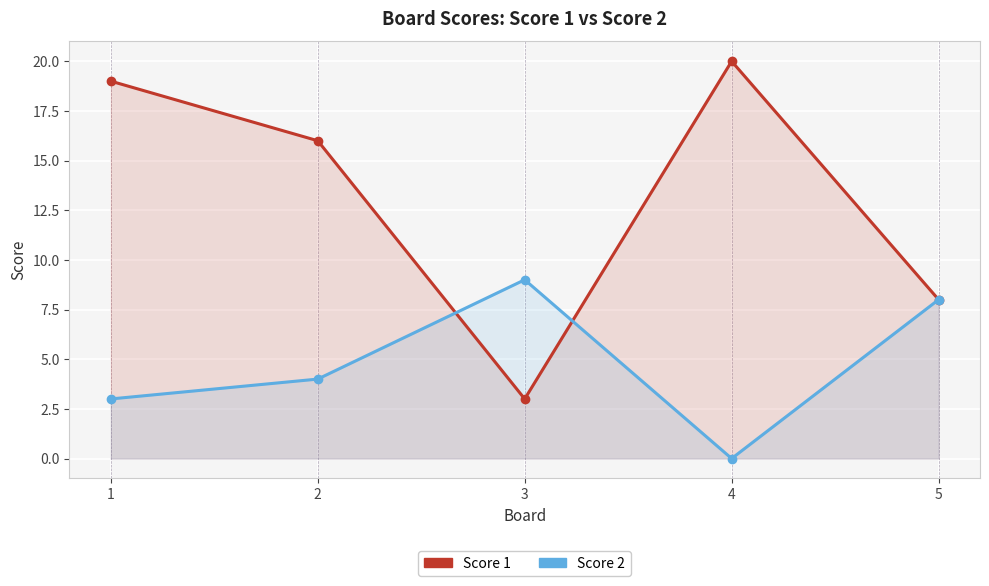

Reading right to left, what are all the values shown in this chart?

Score 1: 8	20	3	16	19
Score 2: 8	0	9	4	3